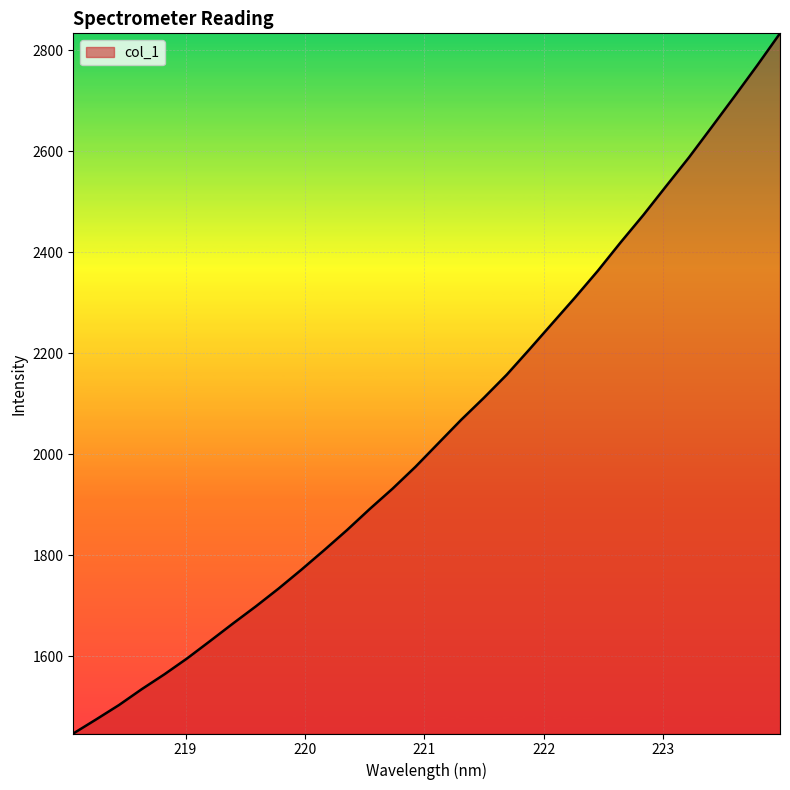

What is the difference between the maximum and minimum values?

1385.7